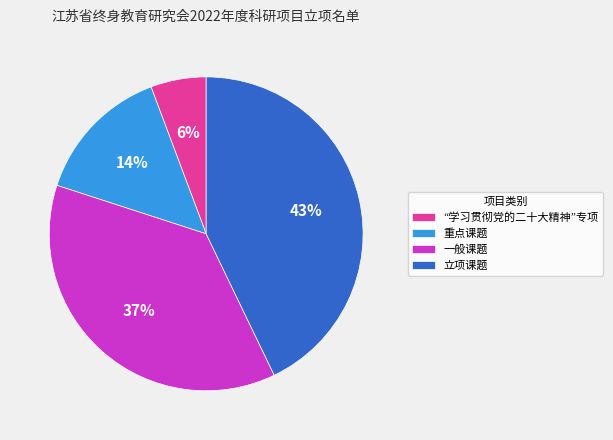

Rank the categories by value from lowest to highest.

“学习贯彻党的二十大精神”专项, 重点课题, 一般课题, 立项课题